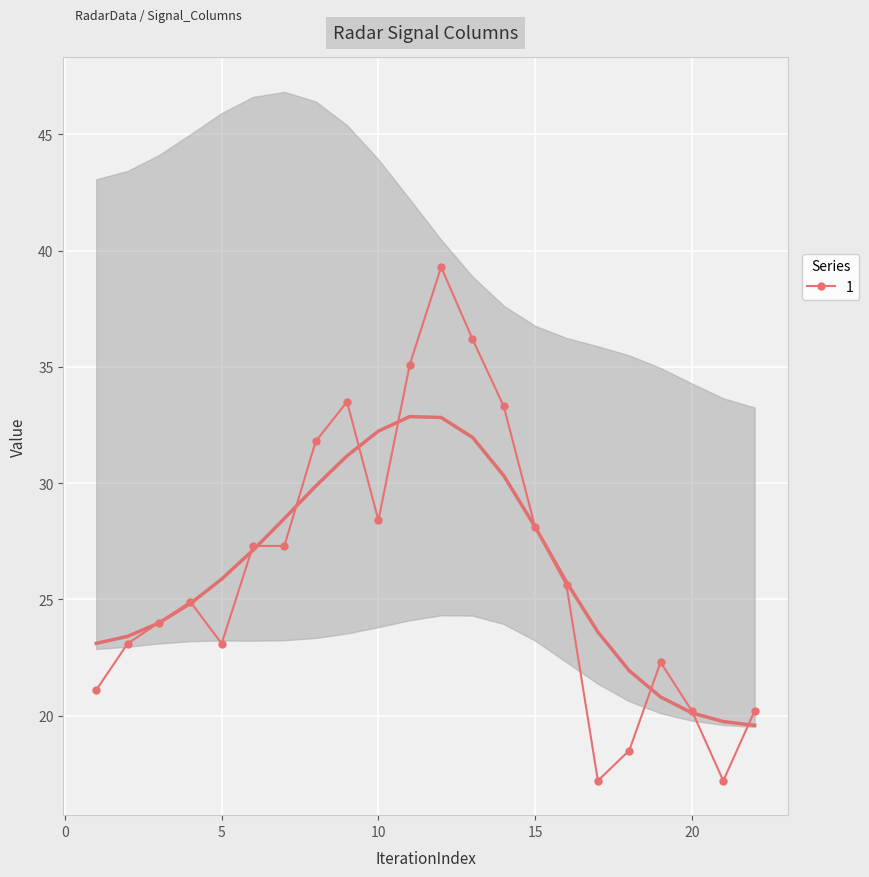

What is the lowest value of the 1 series?

17.2